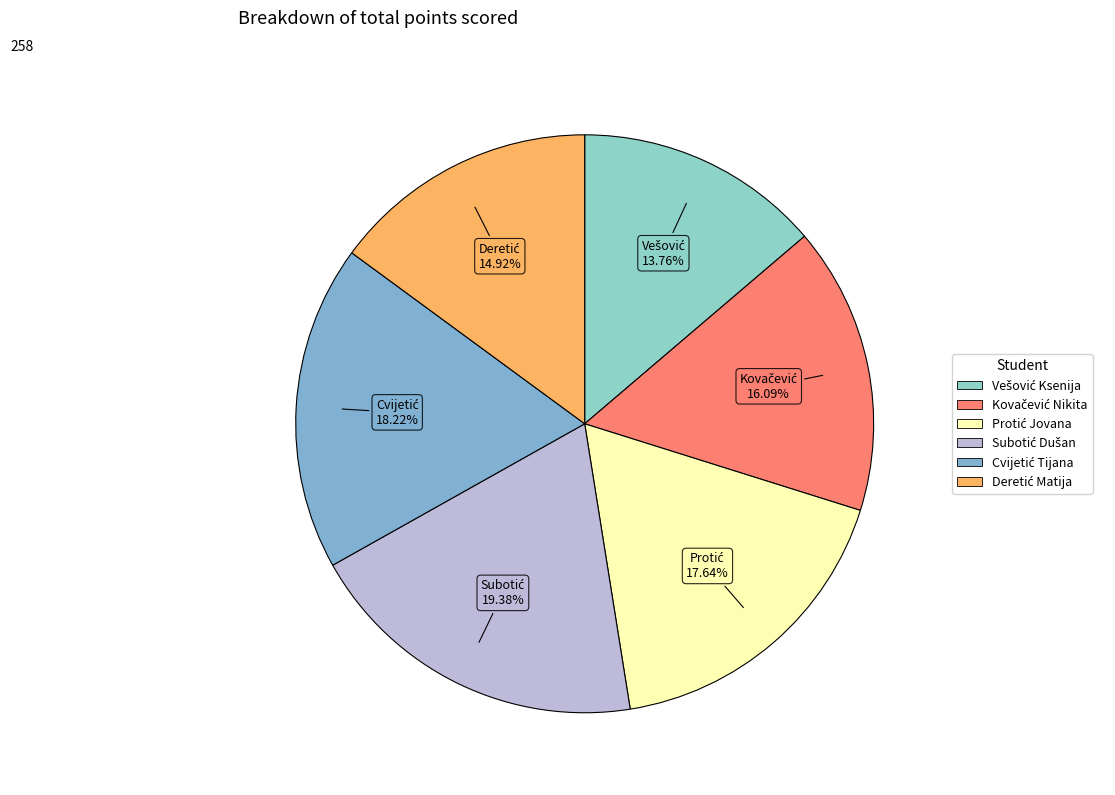

Does any single category account for the majority?

No